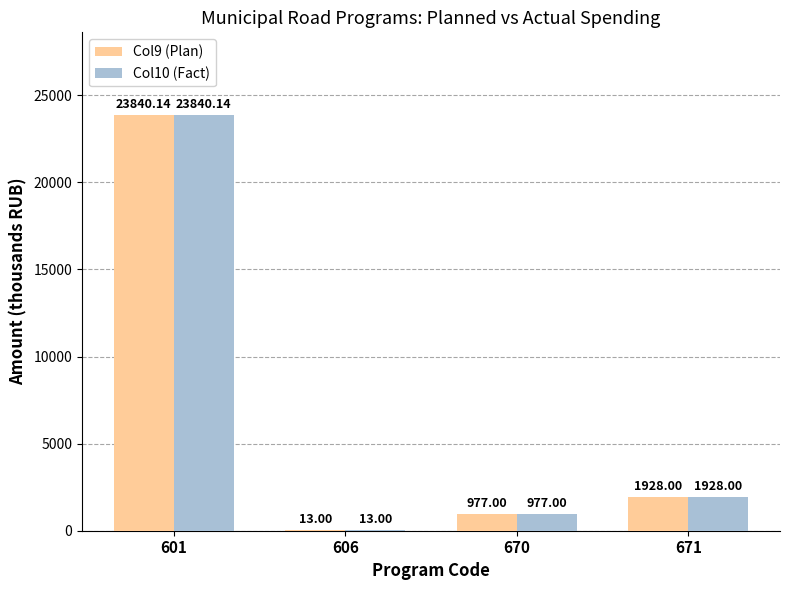

The Col10 (Fact) series shows 7500.9 at 601. True or false?

False